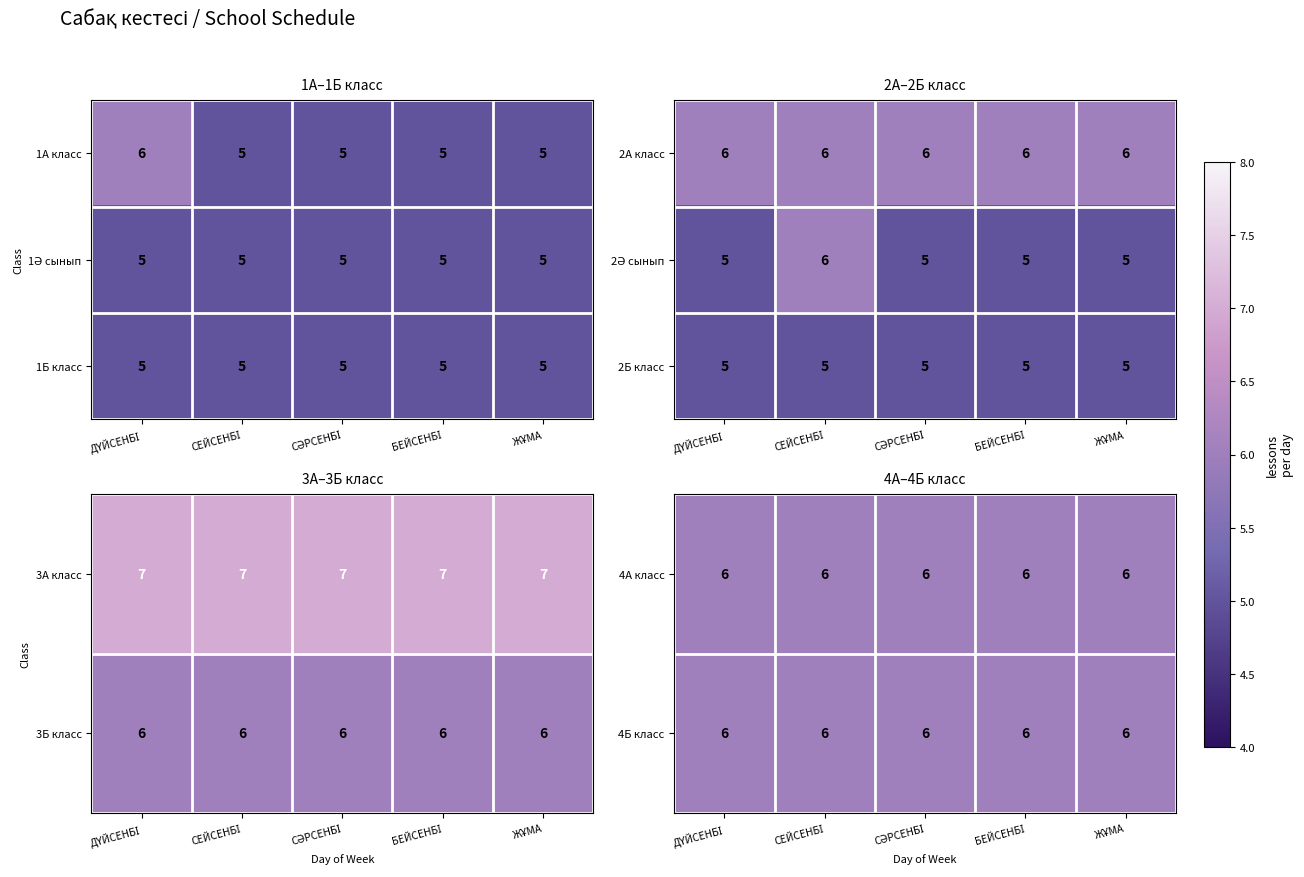

What is the highest value of the 2Б класс series?

5